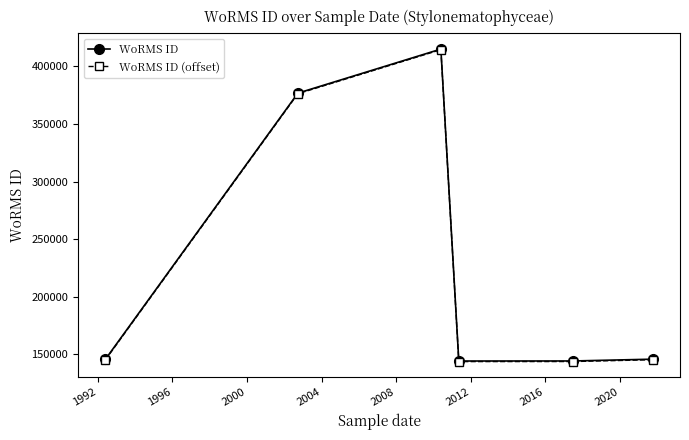

What is the difference between the maximum and minimum values in the WoRMS ID (offset) series?

270910